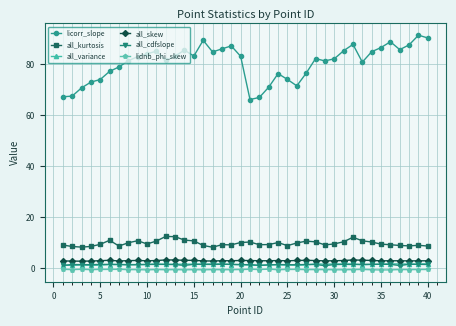

Does the chart have visible grid lines?

Yes